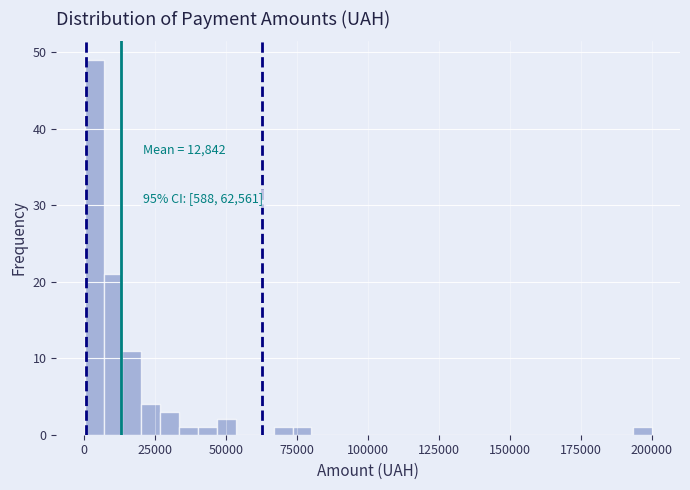

Around what value on the x-axis is the tallest bar? Give the approximate position of its centre, as read against the axis.

5000